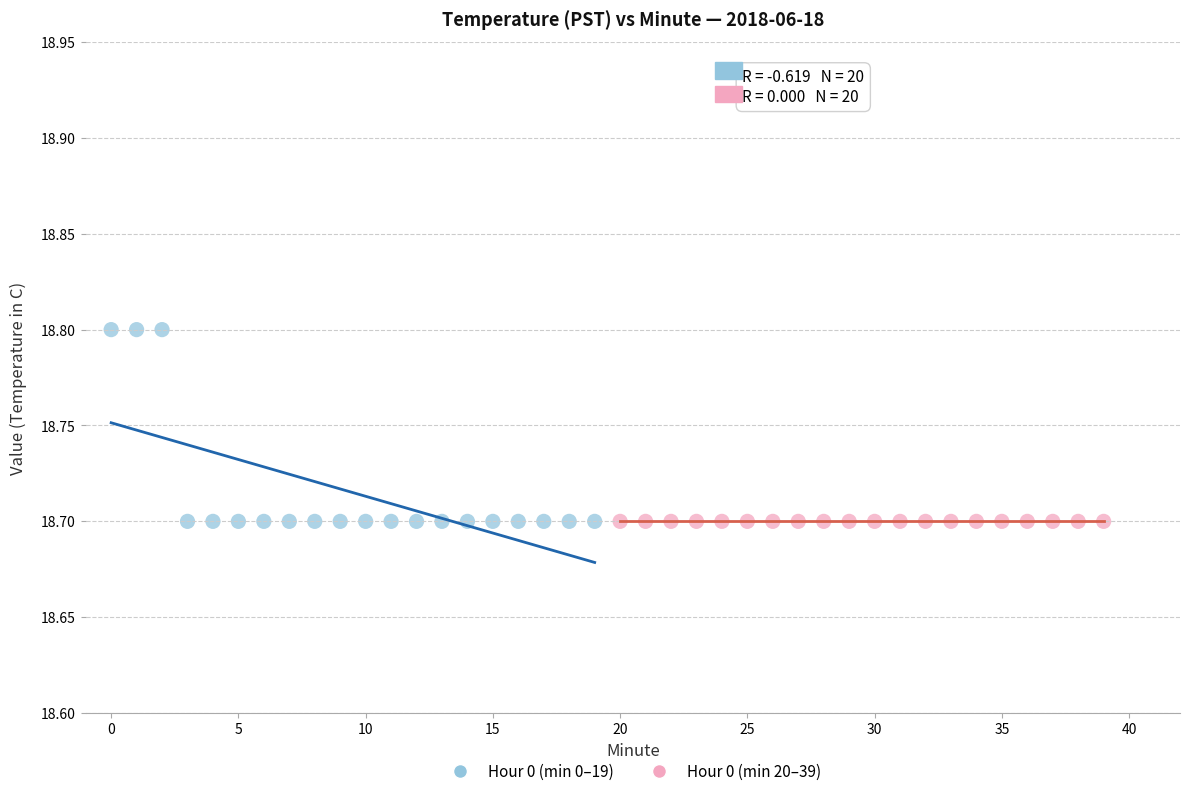

What are all the series names shown in the legend?

Hour 0 (min 0–19), Hour 0 (min 20–39)